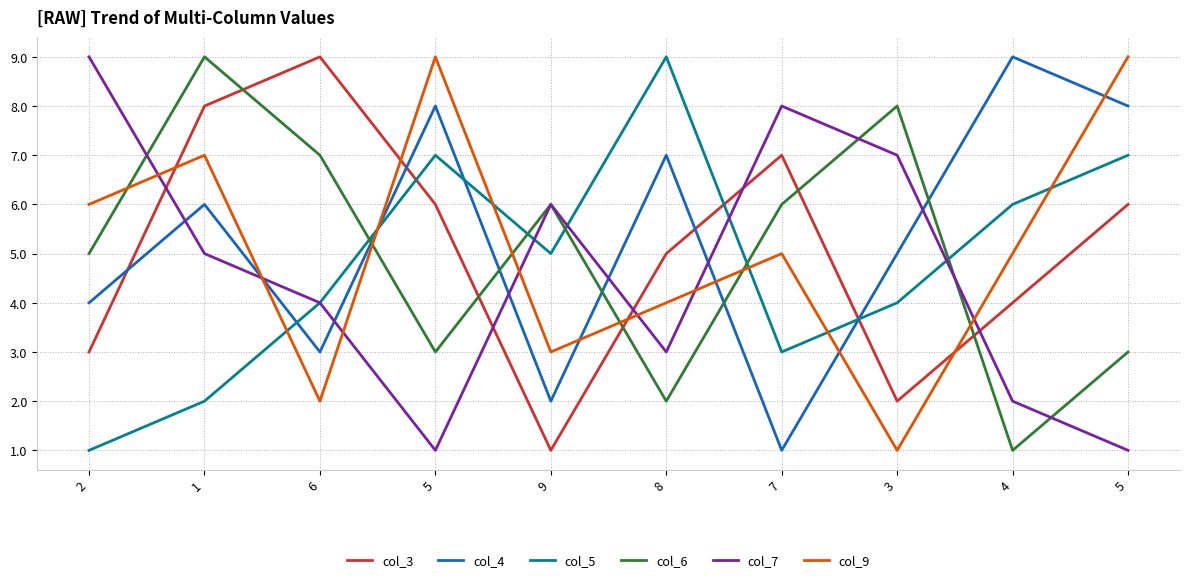

What are all the series names shown in the legend?

col_3, col_4, col_5, col_6, col_7, col_9